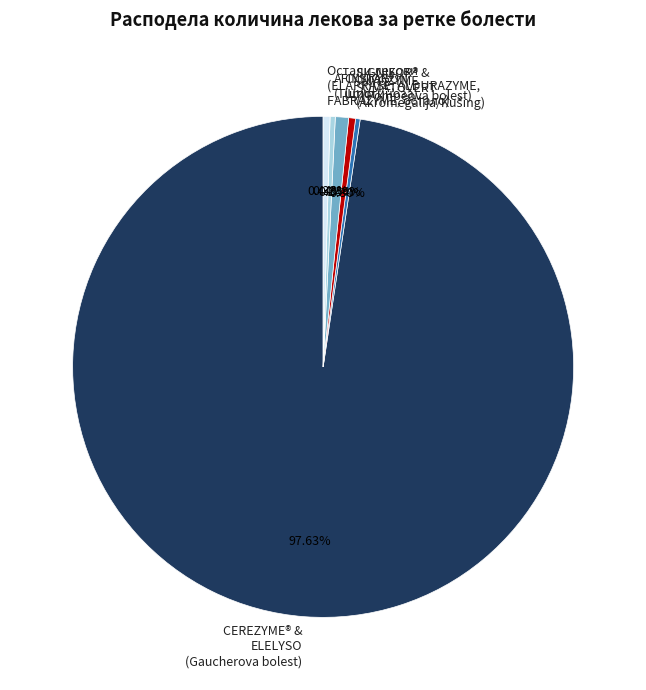

Which slice represents more than half of the pie?

CEREZYME® & ELELYSO (Gaucherova bolest)